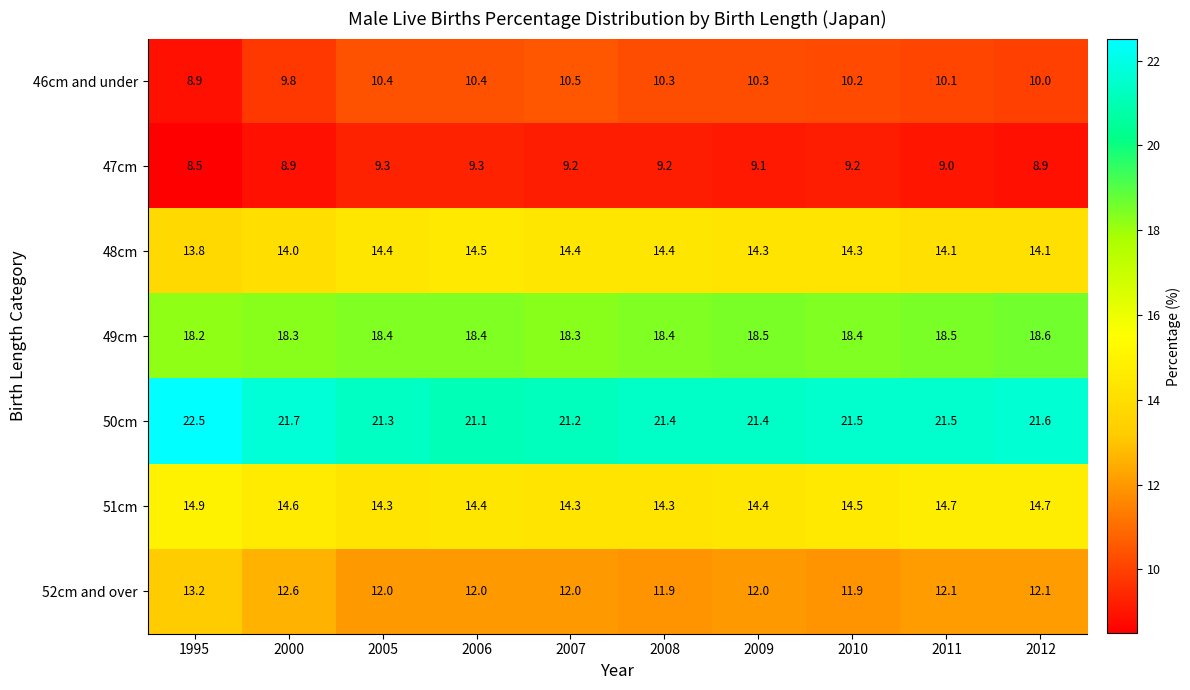

What value does the 52cm and over series have at 2000?

12.6